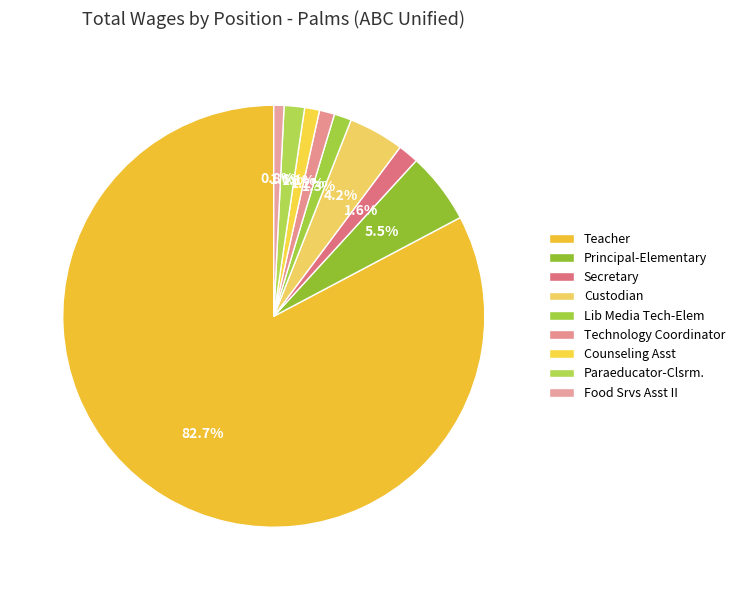

Rank the categories by value from highest to lowest.

Teacher, Principal-Elementary, Custodian, Secretary, Paraeducator-Clsrm., Lib Media Tech-Elem, Technology Coordinator, Counseling Asst, Food Srvs Asst II